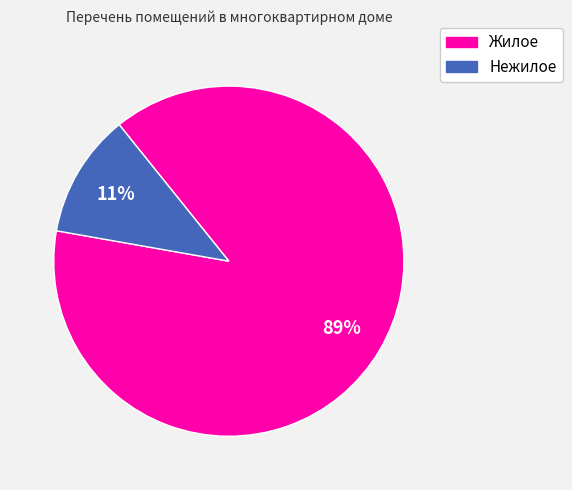

How many slices are in this pie chart?

2